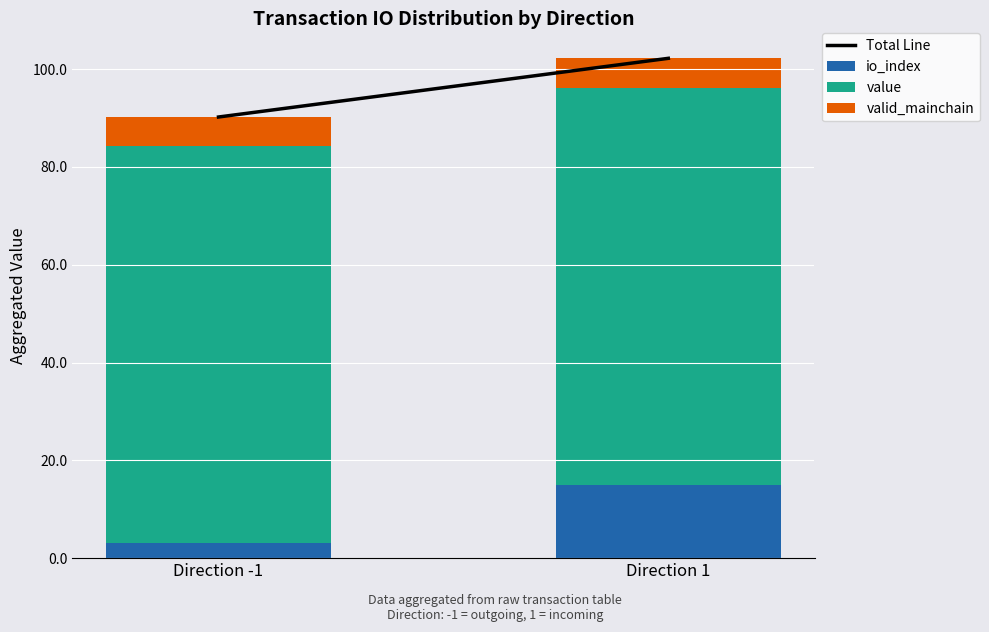

At which label does io_index reach its peak?

Direction 1